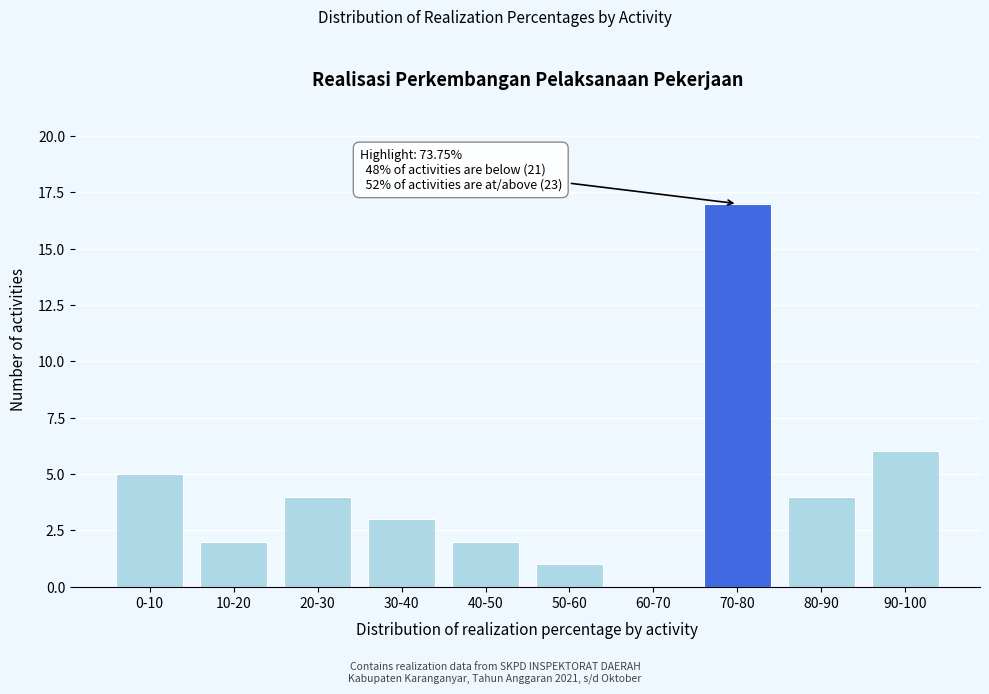

Reading left to right, extract all data points from this chart.

0-10=5	10-20=2	20-30=4	30-40=3	40-50=2	50-60=1	60-70=0	70-80=17	80-90=4	90-100=6